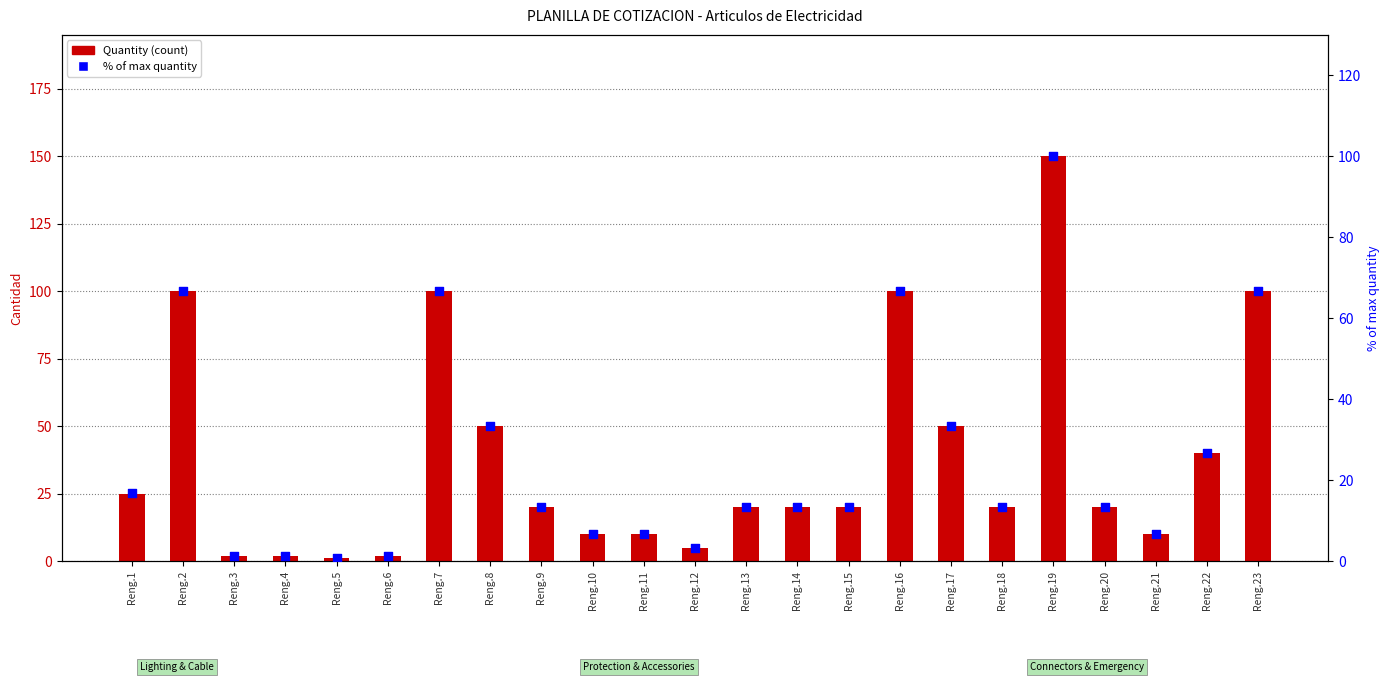

Is the value of Quantity at Reng.23 greater than the value of % of max quantity at Reng.14?

Yes